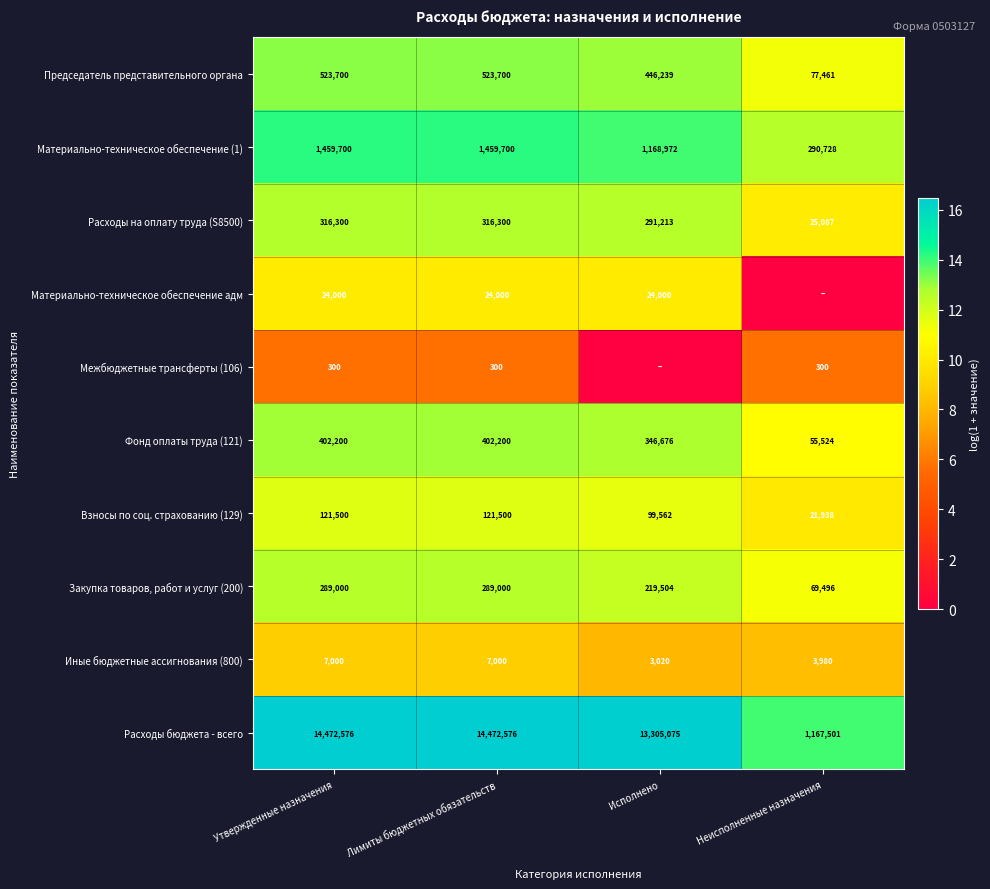

Which label corresponds to the smallest value in the chart?

Неисполненные назначения